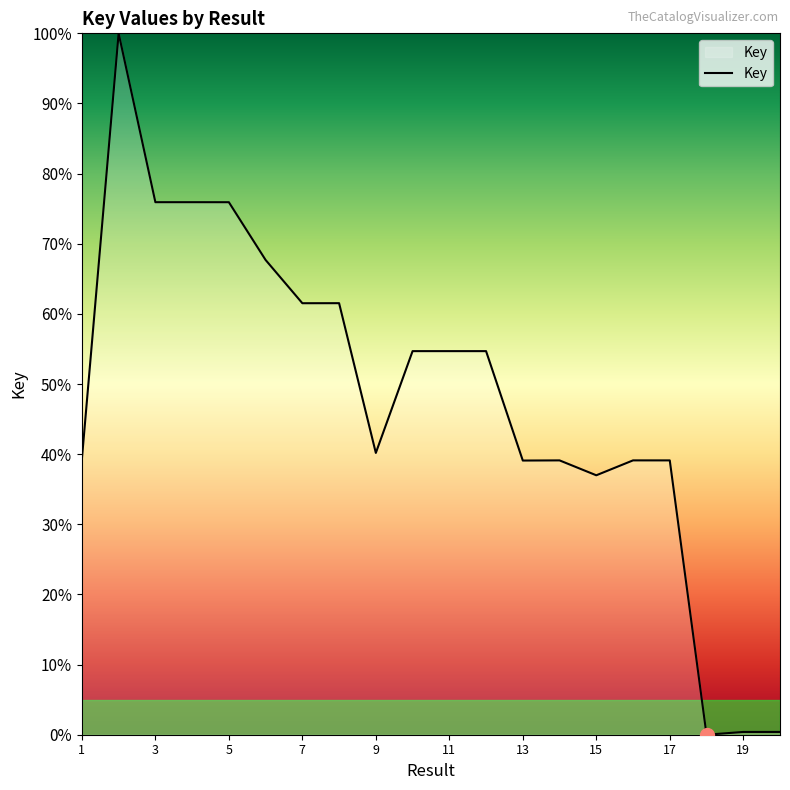

What is the greatest value displayed?

100.0